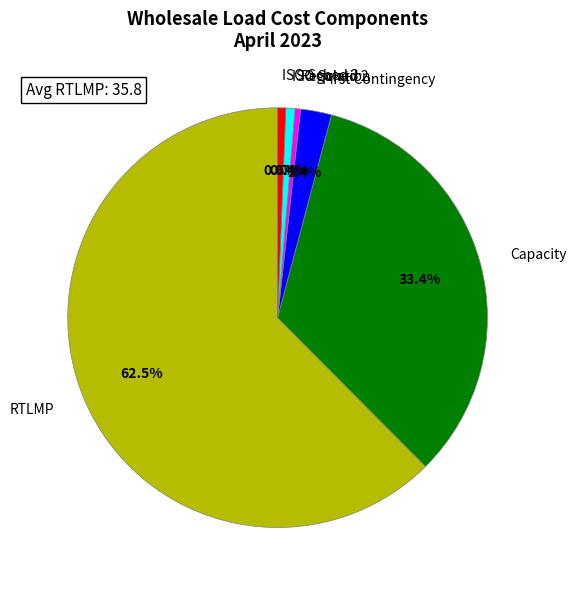

How many segments does this pie chart have?

6